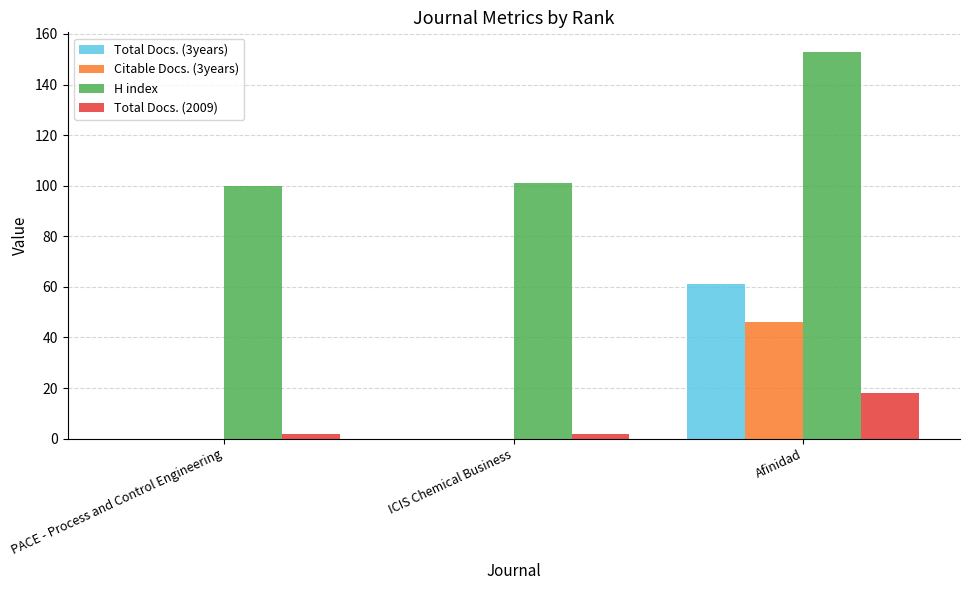

Does the chart contain stacked bars?

No